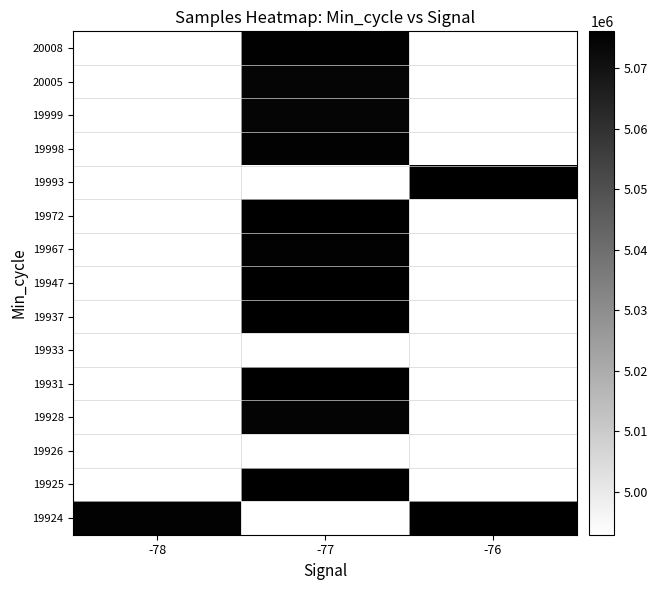

What is the spread (max minus min) of values at -77?

5076128.5